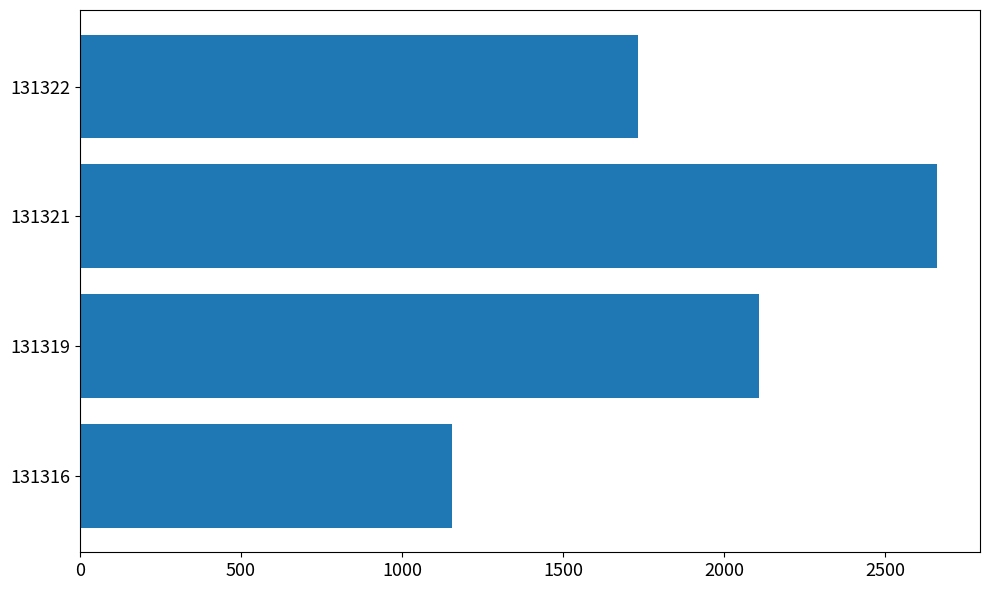

Count the number of data series in this chart.

1